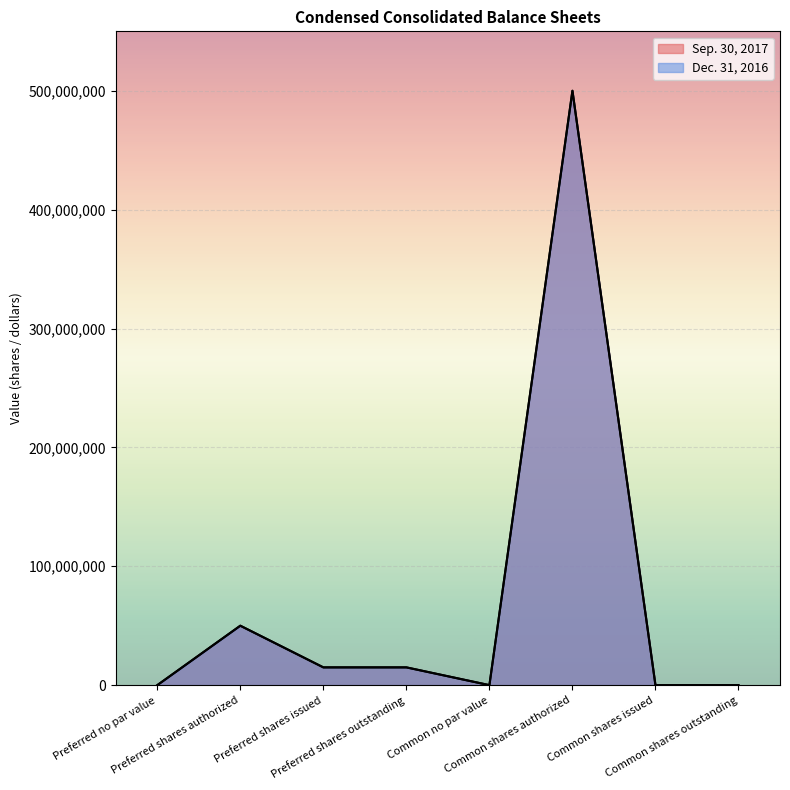

List the series in order of their peak value, lowest first.

Sep. 30, 2017, Dec. 31, 2016